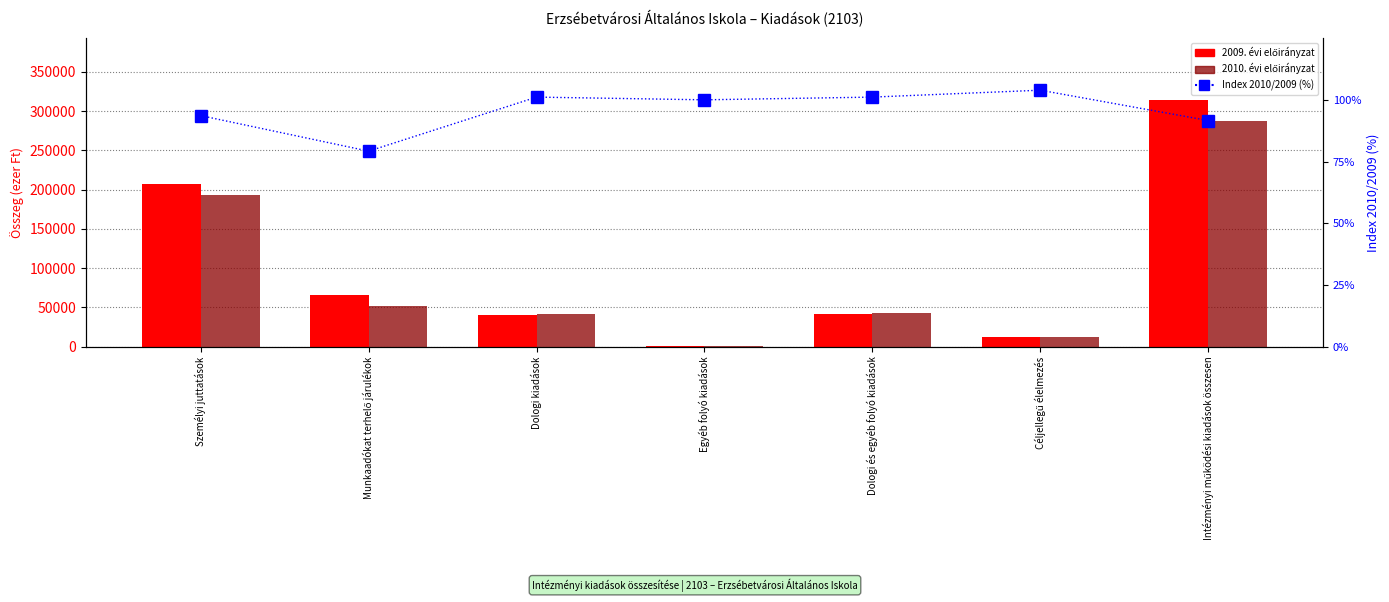

Between Dologi kiadások and Munkaadókat terhelő járulékok, which is larger?

Munkaadókat terhelő járulékok